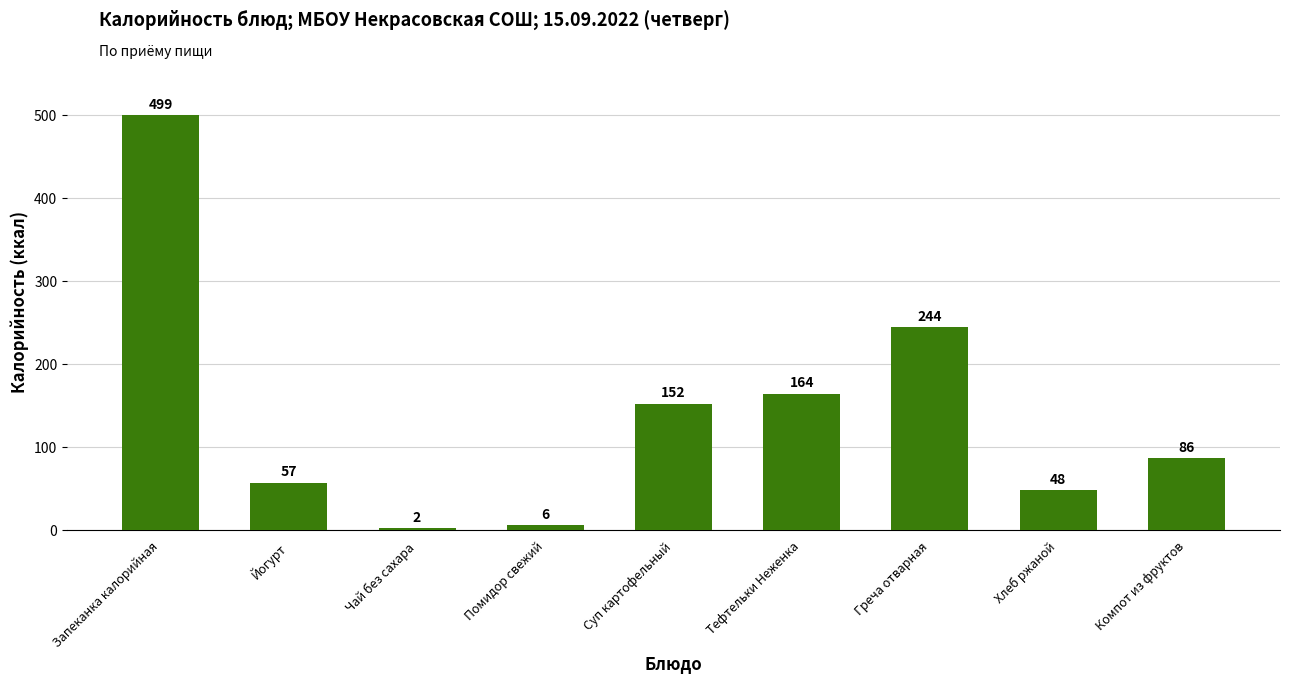

How many values are below 86?

4